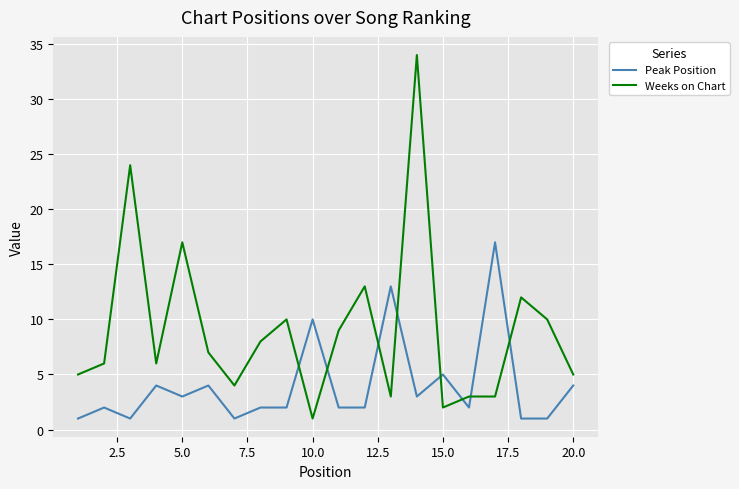

Which series has the widest spread of values?

Weeks on Chart